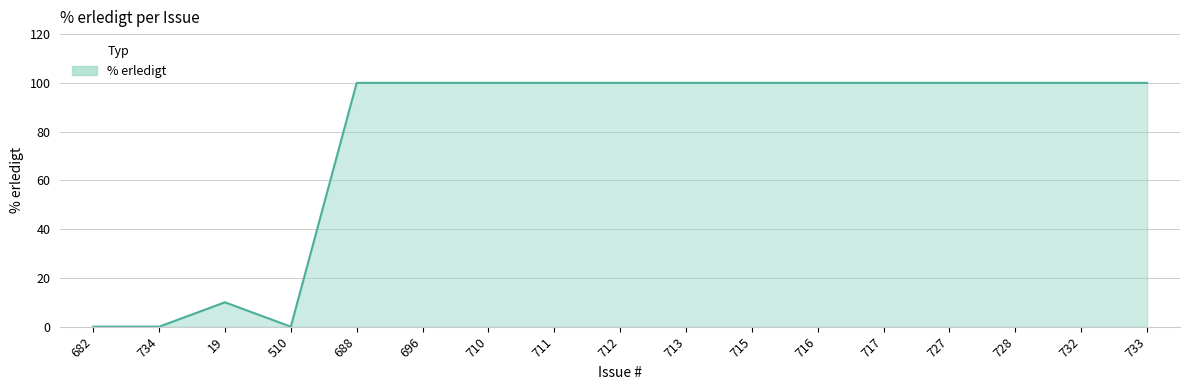

Where is the data nearest to the value 50?

19